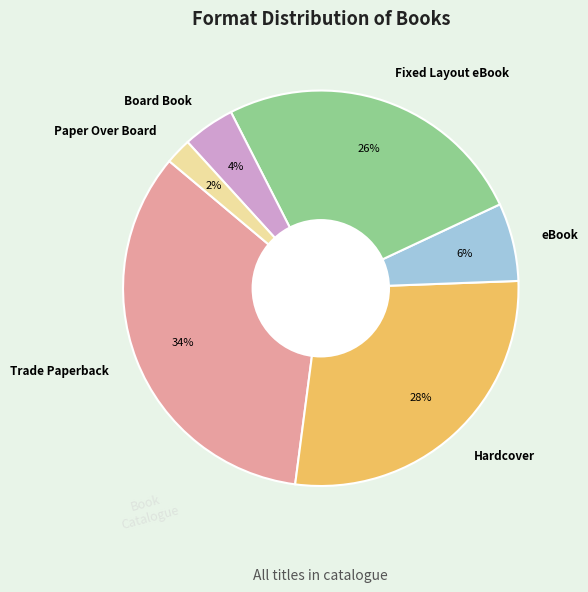

To the nearest percent, what is the difference between the eBook and Trade Paperback slice percentages?

28%